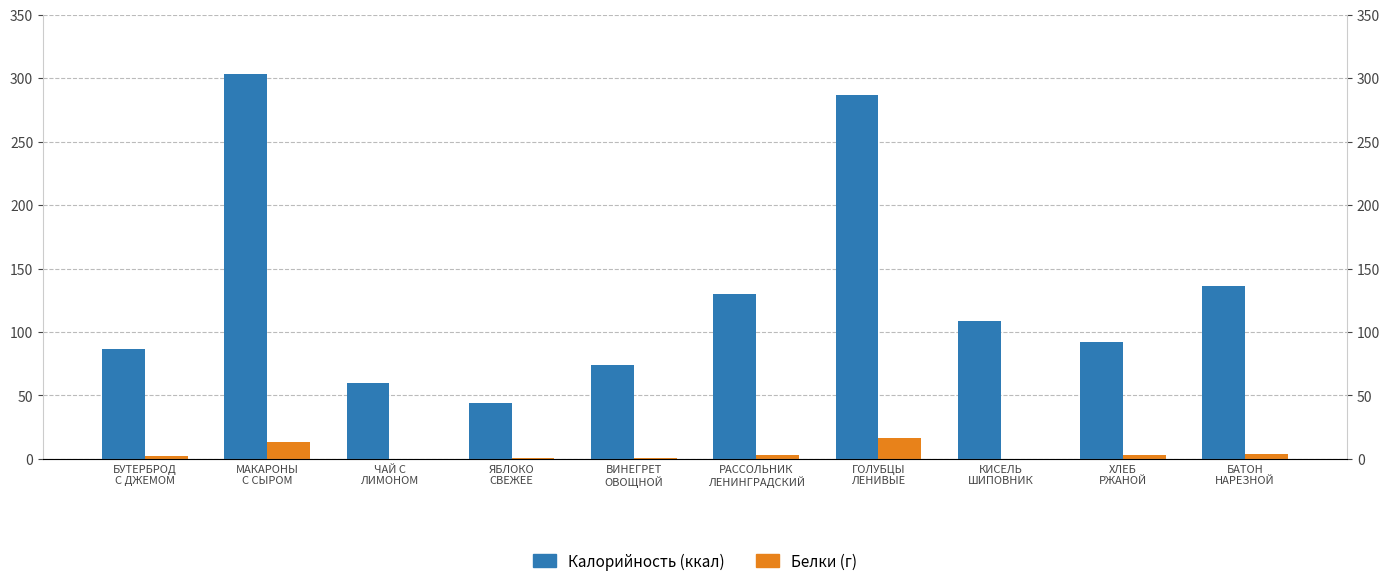

Count the number of categories in the chart.

10